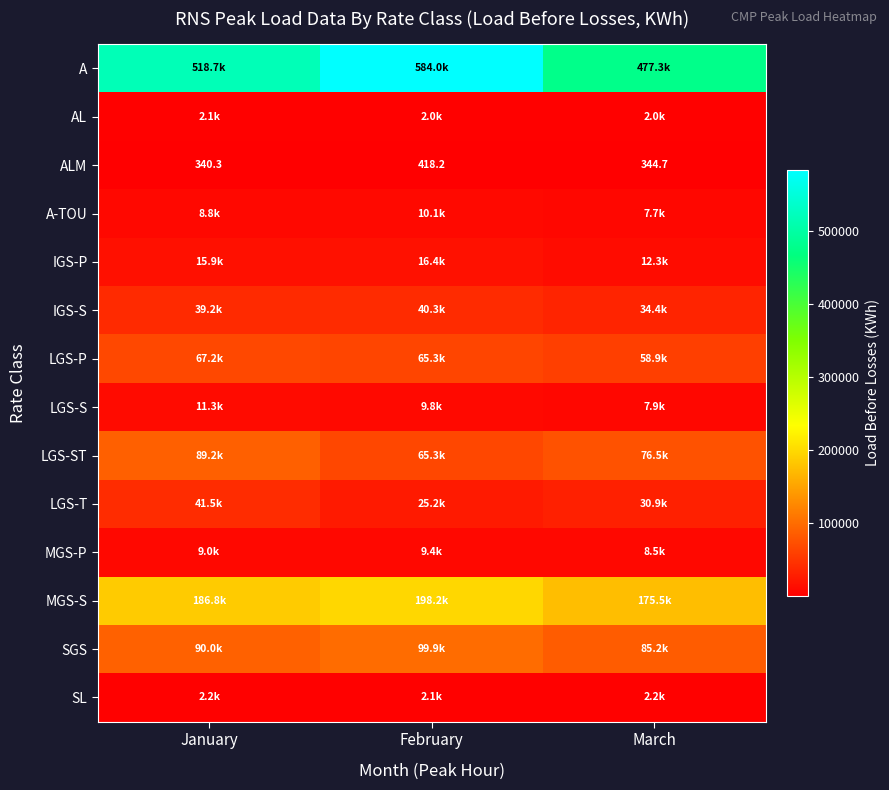

At which label does LGS-P reach its minimum?

March